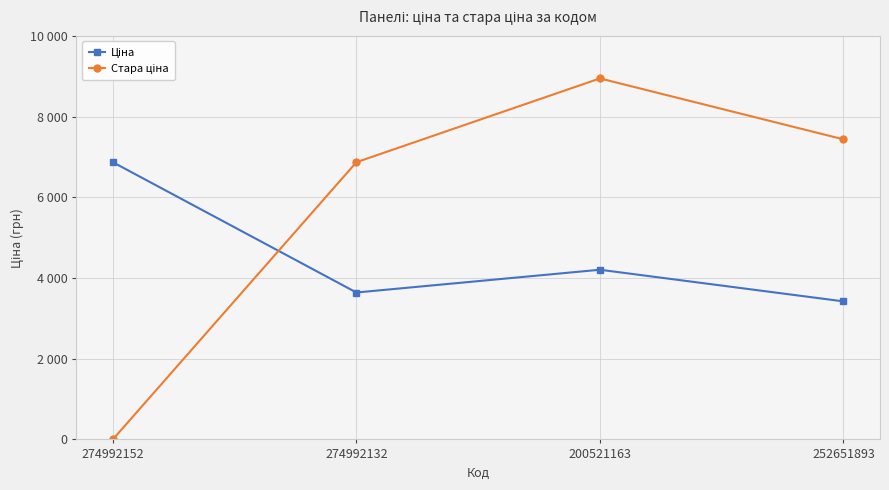

Which category has the lowest value in the Ціна series?

252651893